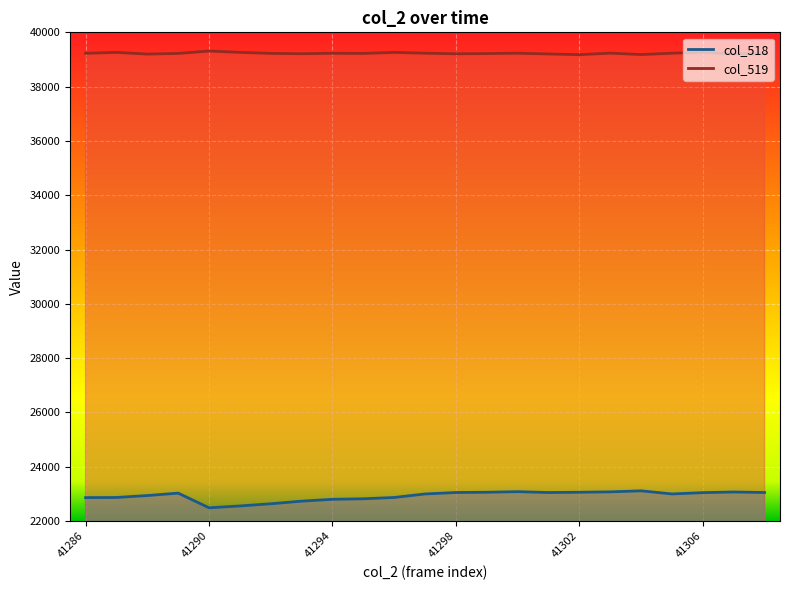

How many interior local peaks does the col_519 series have?

7